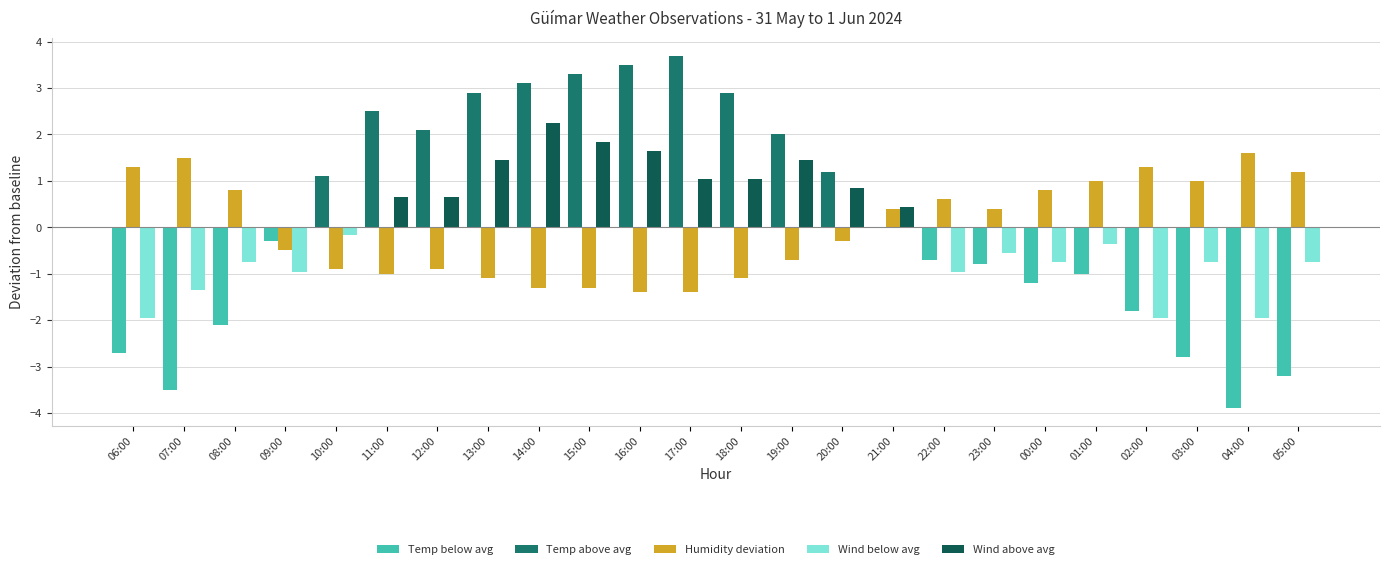

What is the difference between the Wind above avg values at 19:00 and 22:00?

1.4